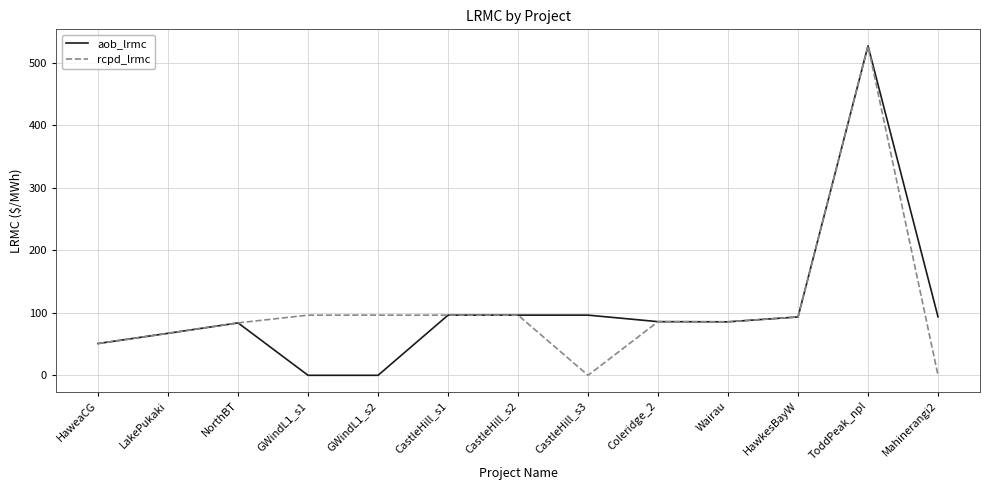

Which series changed the most between CastleHill_s2 and Mahinerangi2?

rcpd_lrmc